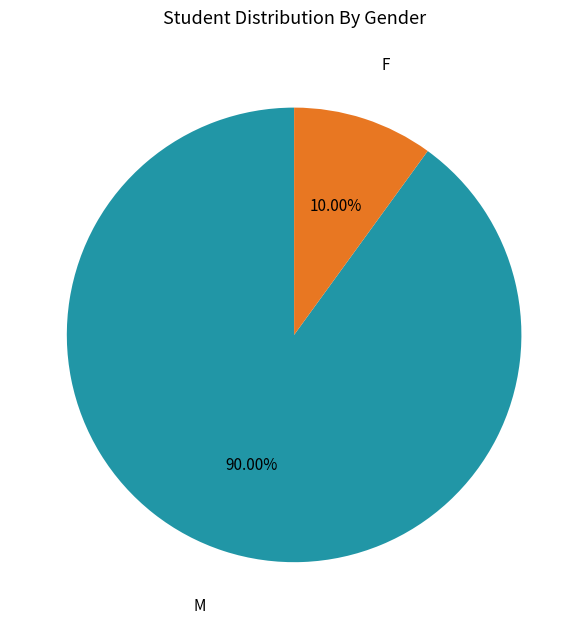

Is it true that F is 18% of the pie?

False